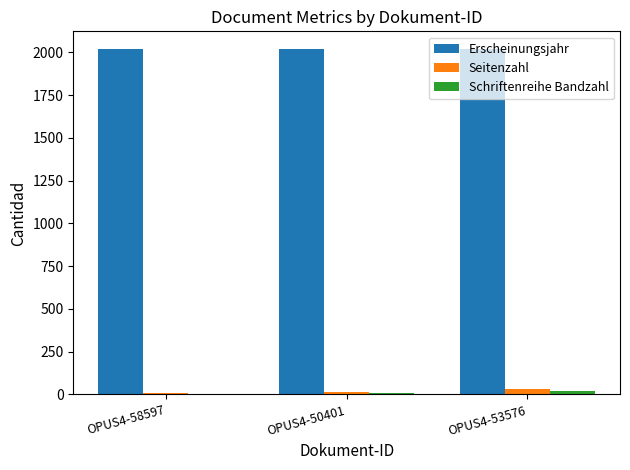

Is the value of Seitenzahl at OPUS4-53576 greater than the value of Erscheinungsjahr at OPUS4-53576?

No